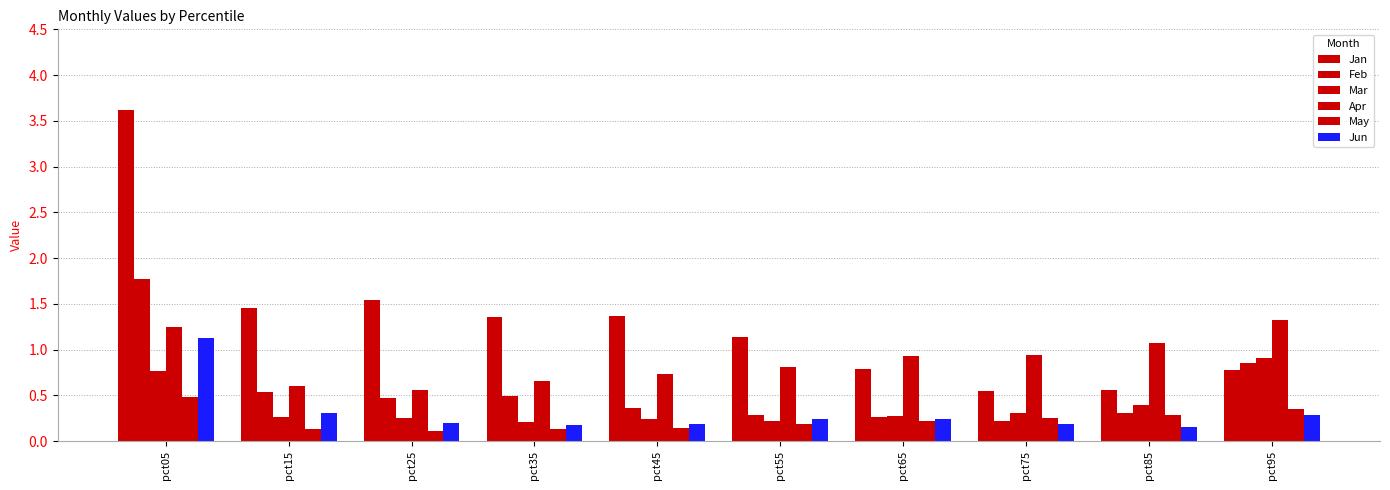

Is the value of Jun at pct05 greater than the value of Feb at pct95?

Yes